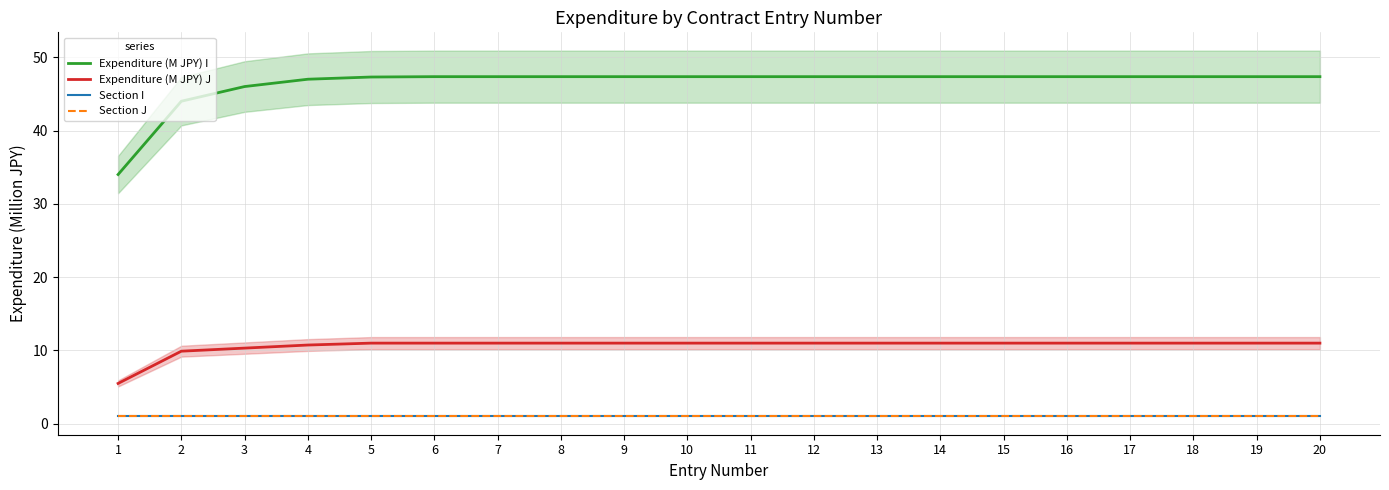

Which has a higher value, 12 or 15?

12